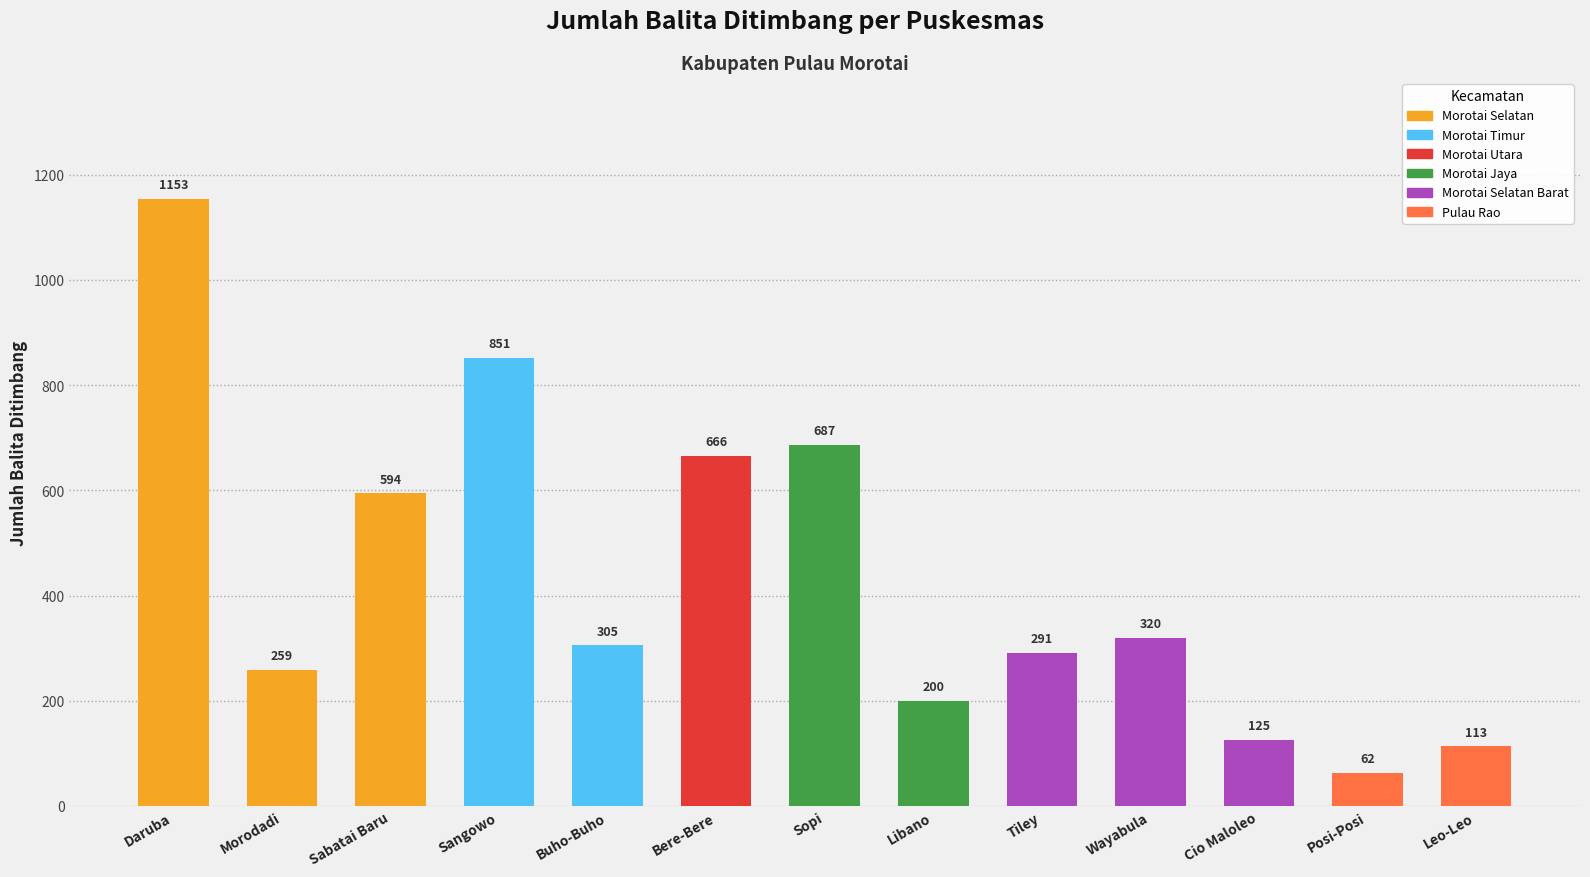

How many categories are shown in the chart?

13